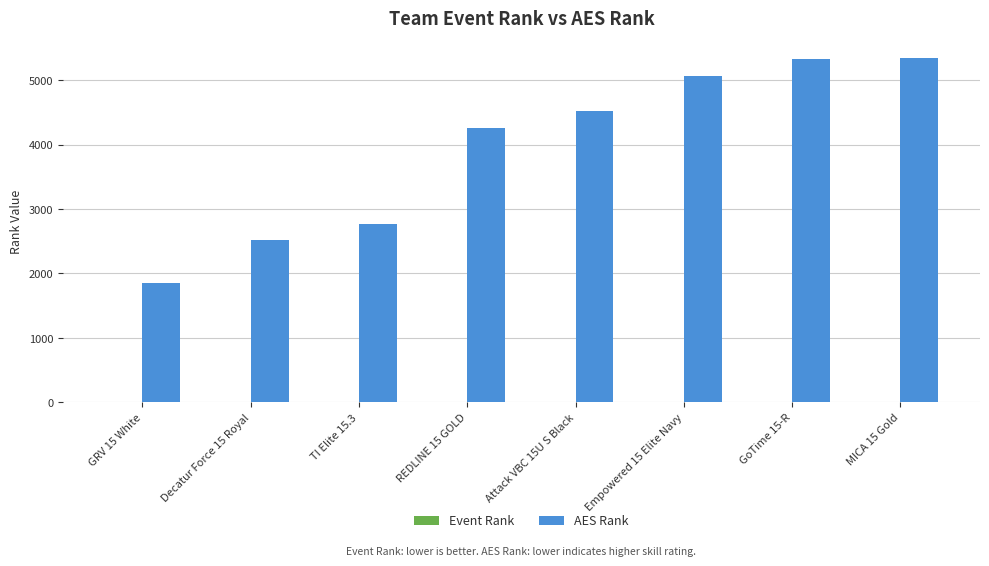

What is the greatest value displayed?

5345